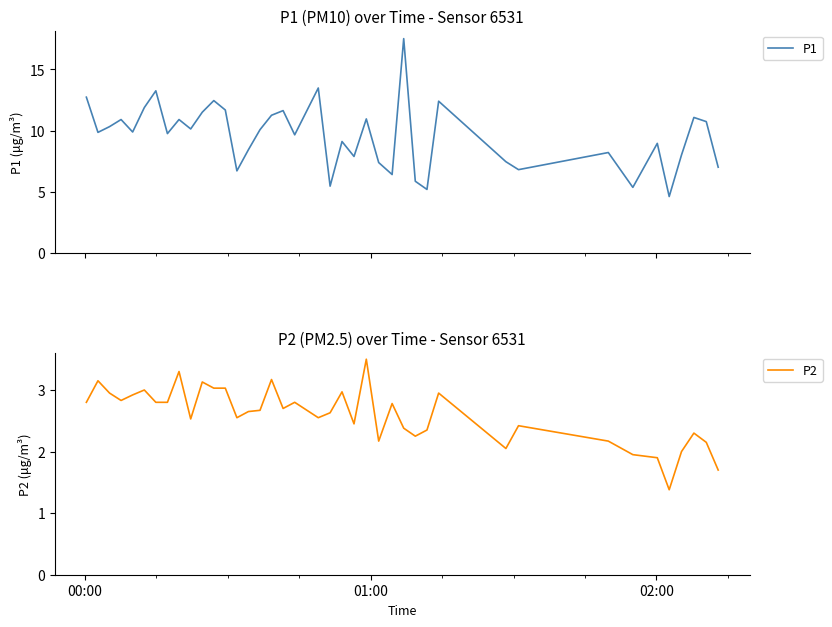

What is the difference between the maximum and minimum values in the P2 series?

2.1